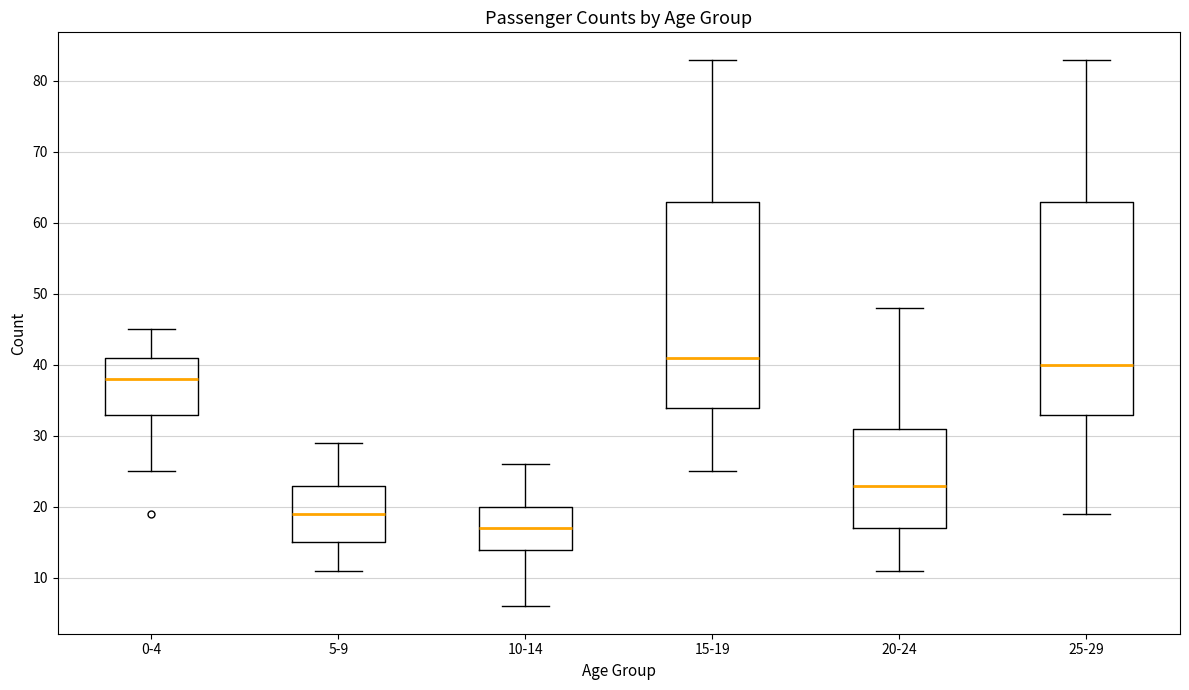

Which box has the highest median line?

15-19